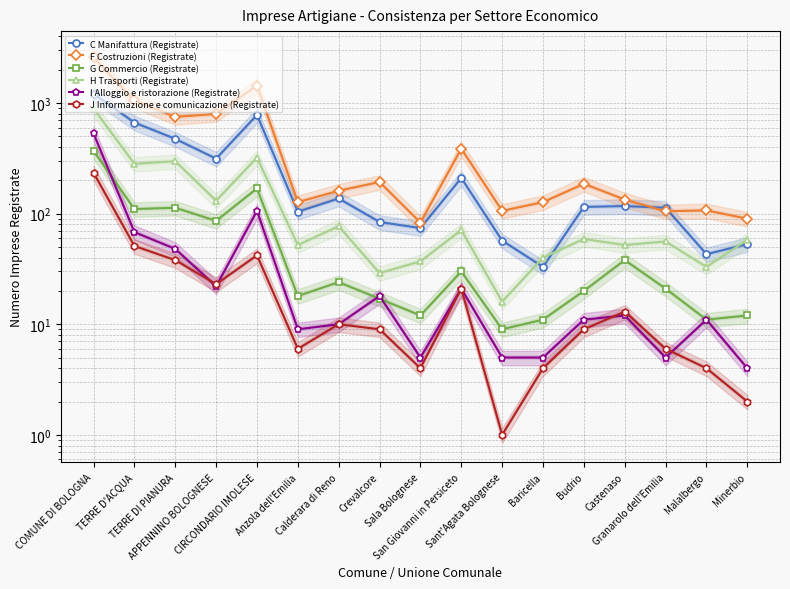

What is the label of the 13th point from the left?

Budrio